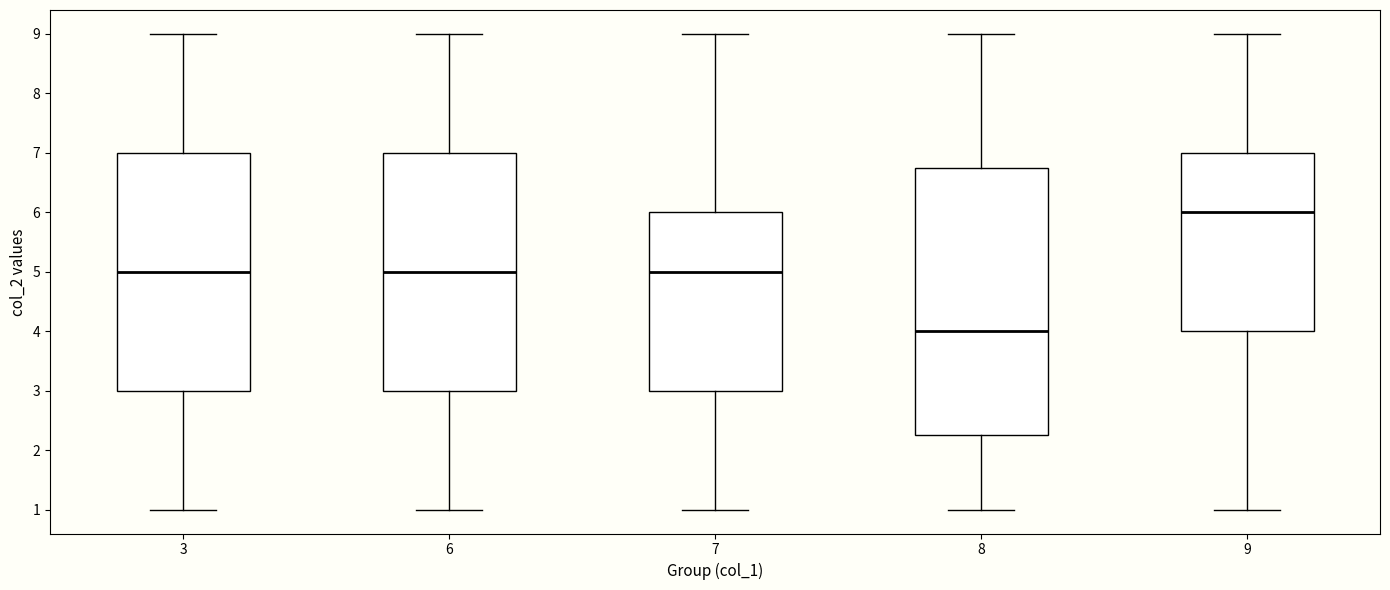

Reading left to right, transcribe this box plot: for each box, give where its median line is, the range the box spans, and where its two whiskers end, as read against the y-axis. The values are not printed on the chart, so give them approximately, as read against the axis.

3: median 5.0, box 3.0 to 7.0, whiskers 1.0 to 9.0
6: median 5.0, box 3.0 to 7.0, whiskers 1.0 to 9.0
7: median 5.0, box 3.0 to 6.0, whiskers 1.0 to 9.0
8: median 4.0, box 2.3 to 6.8, whiskers 1.0 to 9.0
9: median 6.0, box 4.0 to 7.0, whiskers 1.0 to 9.0